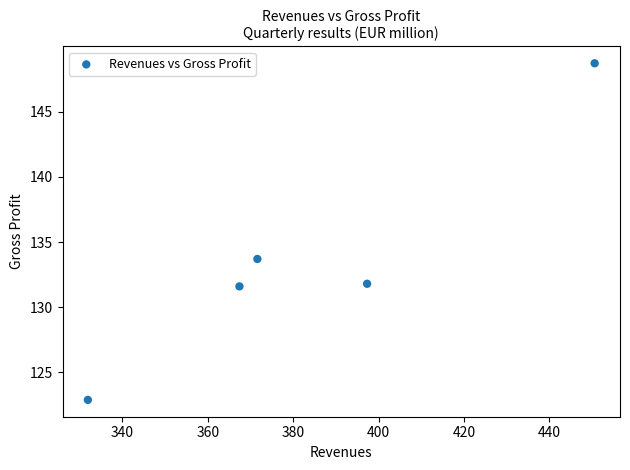

What is the range of X values (max minus min)?

118.7